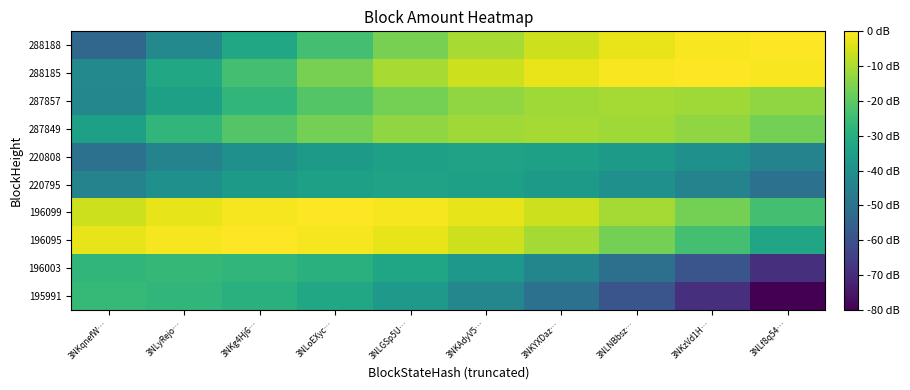

Reading left to right, what are all the values shown in this chart?

195991: 3NKqnefW…=-27.9	3NLyRejo…=-28.6	3NKg4Hj6…=-30.7	3NLoEXyc…=-34.2	3NLGSp5U…=-39.1	3NKAdyV5…=-45.3	3NKYXDaz…=-53.0	3NLNBbsz…=-62.0	3NKzVd1H…=-72.4	3NLf8q54…=-84.2
196003: 3NKqnefW…=-28.8	3NLyRejo…=-28.1	3NKg4Hj6…=-28.8	3NLoEXyc…=-30.9	3NLGSp5U…=-34.3	3NKAdyV5…=-39.2	3NKYXDaz…=-45.4	3NLNBbsz…=-53.1	3NKzVd1H…=-62.1	3NLf8q54…=-72.5
196095: 3NKqnefW…=-3.1	3NLyRejo…=-1.0	3NKg4Hj6…=-0.3	3NLoEXyc…=-1.0	3NLGSp5U…=-3.1	3NKAdyV5…=-6.6	3NKYXDaz…=-11.4	3NLNBbsz…=-17.7	3NKzVd1H…=-25.3	3NLf8q54…=-34.4
196099: 3NKqnefW…=-6.6	3NLyRejo…=-3.1	3NKg4Hj6…=-1.0	3NLoEXyc…=-0.3	3NLGSp5U…=-1.0	3NKAdyV5…=-3.1	3NKYXDaz…=-6.6	3NLNBbsz…=-11.4	3NKzVd1H…=-17.7	3NLf8q54…=-25.3
220795: 3NKqnefW…=-46.7	3NLyRejo…=-41.8	3NKg4Hj6…=-38.3	3NLoEXyc…=-36.2	3NLGSp5U…=-35.5	3NKAdyV5…=-36.2	3NKYXDaz…=-38.3	3NLNBbsz…=-41.8	3NKzVd1H…=-46.7	3NLf8q54…=-52.9
220808: 3NKqnefW…=-52.9	3NLyRejo…=-46.7	3NKg4Hj6…=-41.8	3NLoEXyc…=-38.3	3NLGSp5U…=-36.2	3NKAdyV5…=-35.5	3NKYXDaz…=-36.2	3NLNBbsz…=-38.3	3NKzVd1H…=-41.8	3NLf8q54…=-46.7
287849: 3NKqnefW…=-36.4	3NLyRejo…=-28.7	3NKg4Hj6…=-22.5	3NLoEXyc…=-17.6	3NLGSp5U…=-14.1	3NKAdyV5…=-12.0	3NKYXDaz…=-11.4	3NLNBbsz…=-12.0	3NKzVd1H…=-14.1	3NLf8q54…=-17.6
287857: 3NKqnefW…=-45.4	3NLyRejo…=-36.4	3NKg4Hj6…=-28.7	3NLoEXyc…=-22.5	3NLGSp5U…=-17.6	3NKAdyV5…=-14.1	3NKYXDaz…=-12.0	3NLNBbsz…=-11.4	3NKzVd1H…=-12.0	3NLf8q54…=-14.1
288185: 3NKqnefW…=-44.5	3NLyRejo…=-34.0	3NKg4Hj6…=-25.0	3NLoEXyc…=-17.4	3NLGSp5U…=-11.1	3NKAdyV5…=-6.3	3NKYXDaz…=-2.8	3NLNBbsz…=-0.7	3NKzVd1H…=0.0	3NLf8q54…=-0.7
288188: 3NKqnefW…=-56.3	3NLyRejo…=-44.5	3NKg4Hj6…=-34.0	3NLoEXyc…=-25.0	3NLGSp5U…=-17.4	3NKAdyV5…=-11.1	3NKYXDaz…=-6.3	3NLNBbsz…=-2.8	3NKzVd1H…=-0.7	3NLf8q54…=-0.0